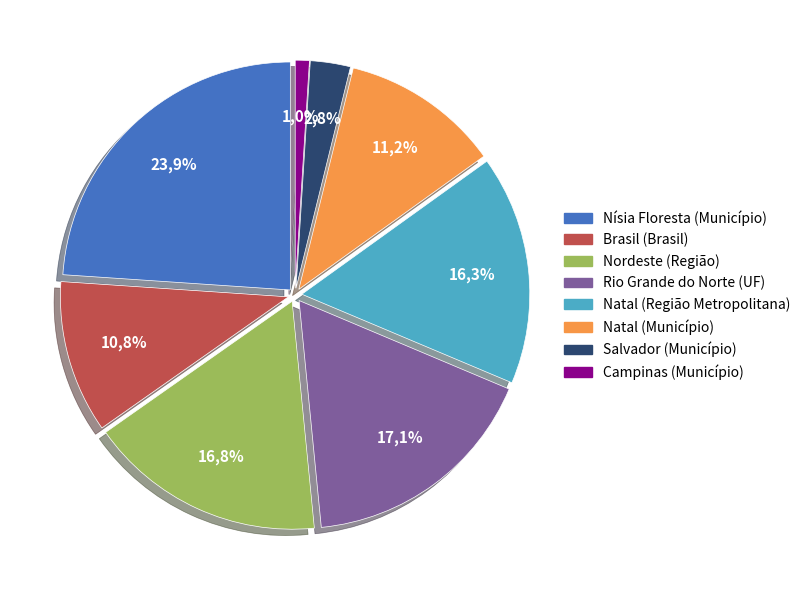

The Natal (Região Metropolitana) slice represents 16% of the pie. True or false?

True